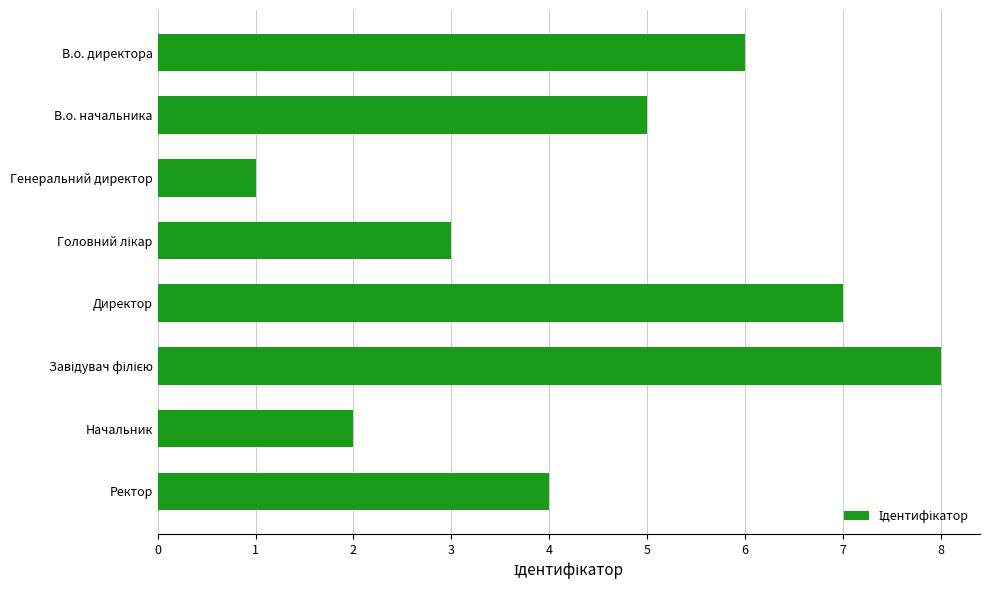

Reading top to bottom, list all the values displayed in this chart.

6	5	1	3	7	8	2	4